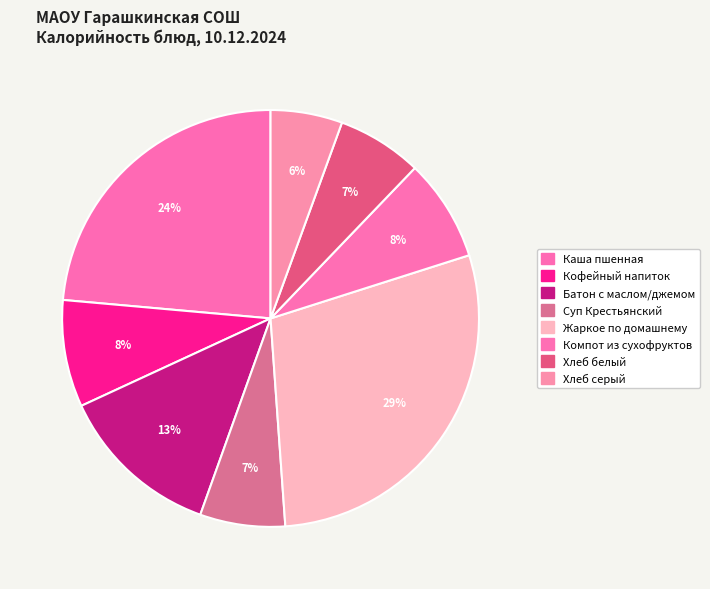

How many segments does this pie chart have?

8